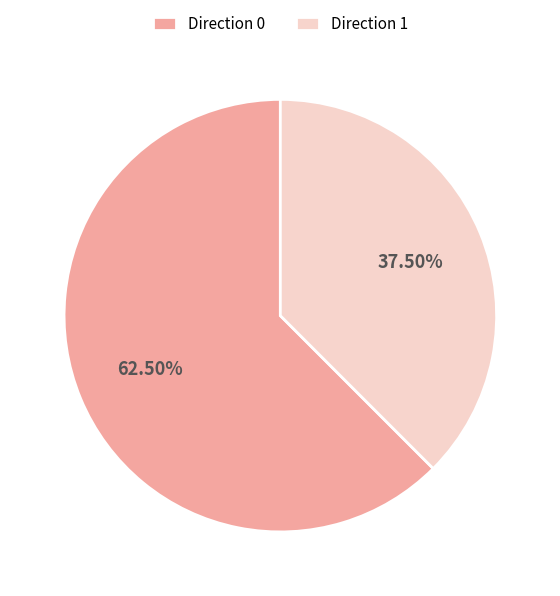

What is the largest slice in the pie chart?

Direction 0